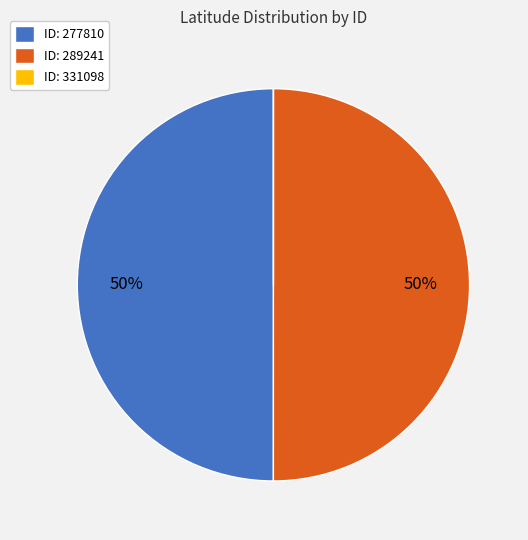

What percentage is the ID: 277810 slice, to the nearest percent?

50%